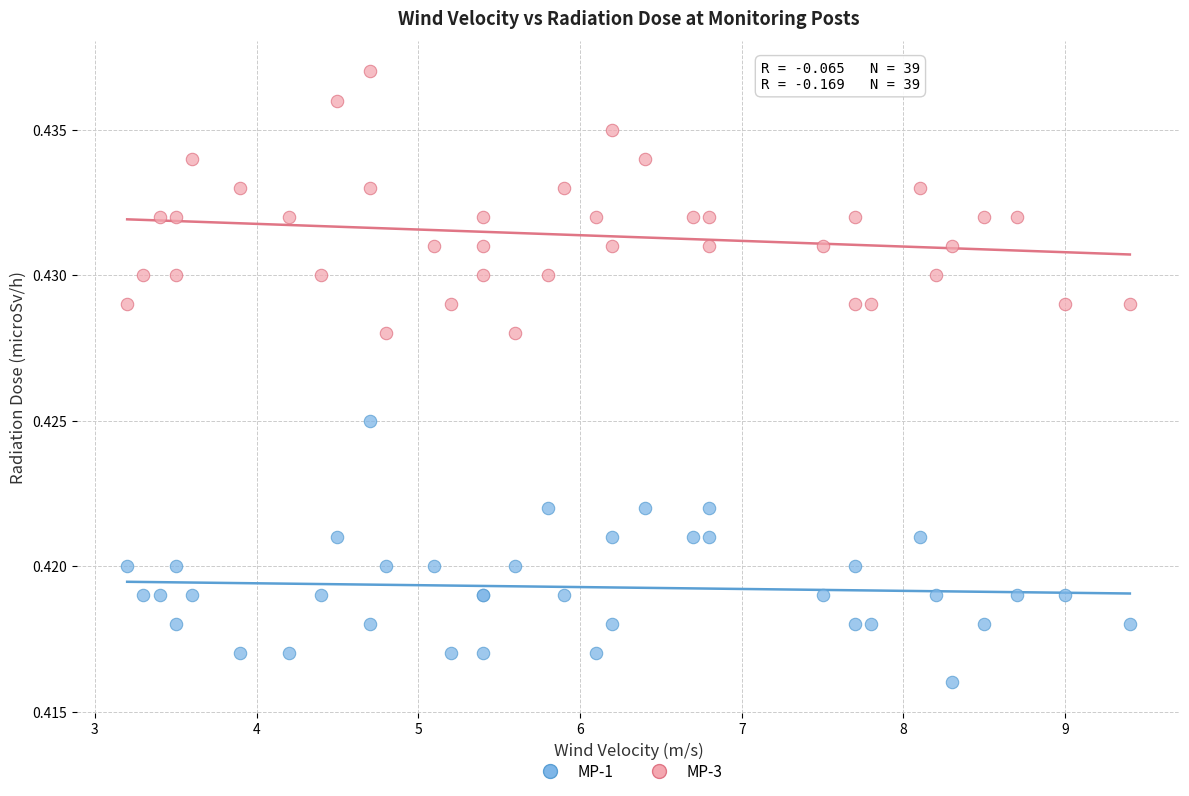

Which series contains the highest Y value?

MP-3